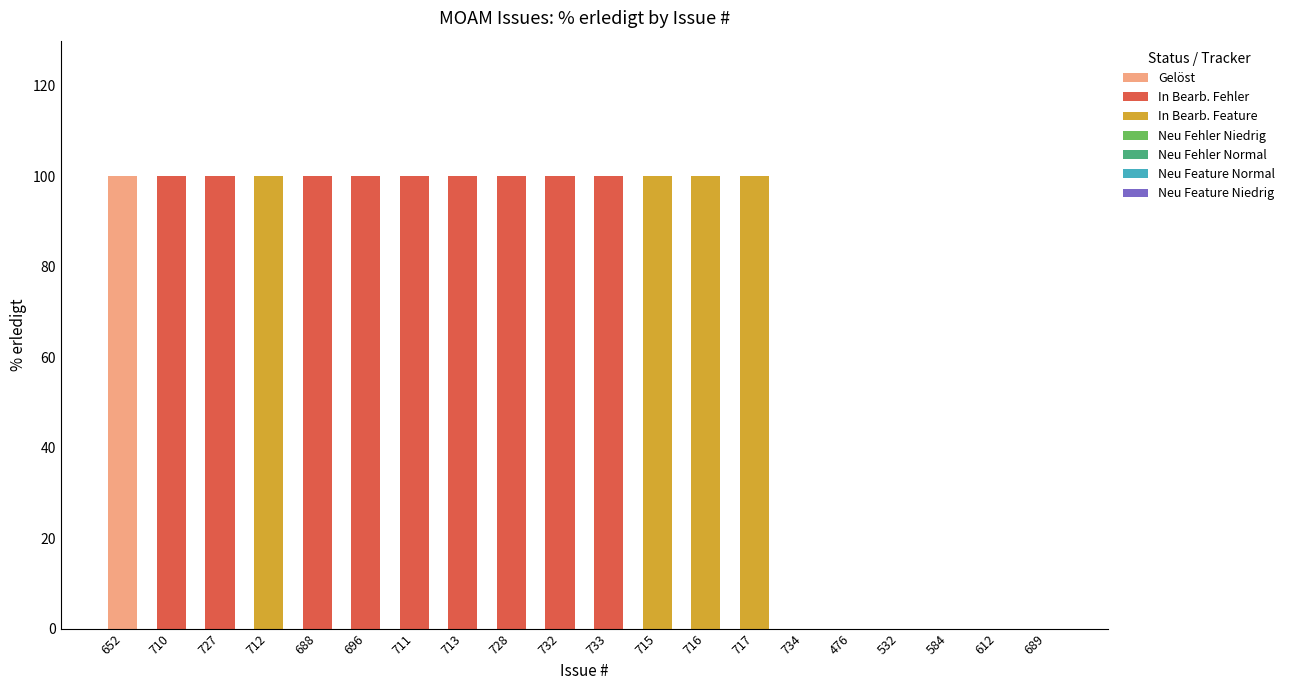

At which label does Gelöst reach its peak?

652